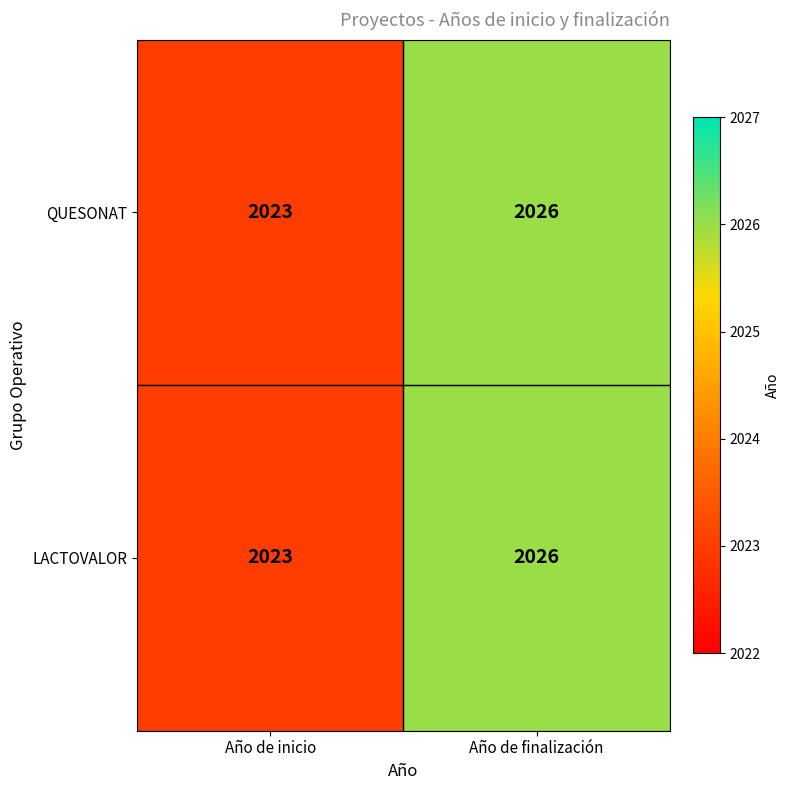

Count the number of categories in the chart.

2